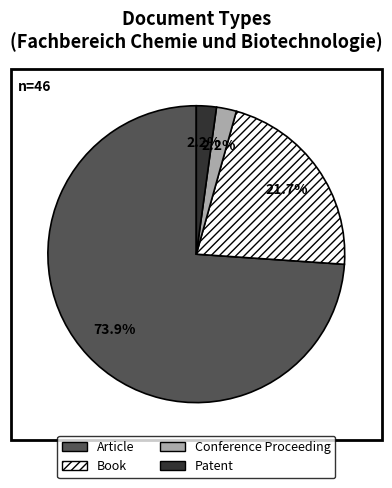

Which category has the biggest portion of the pie?

Article